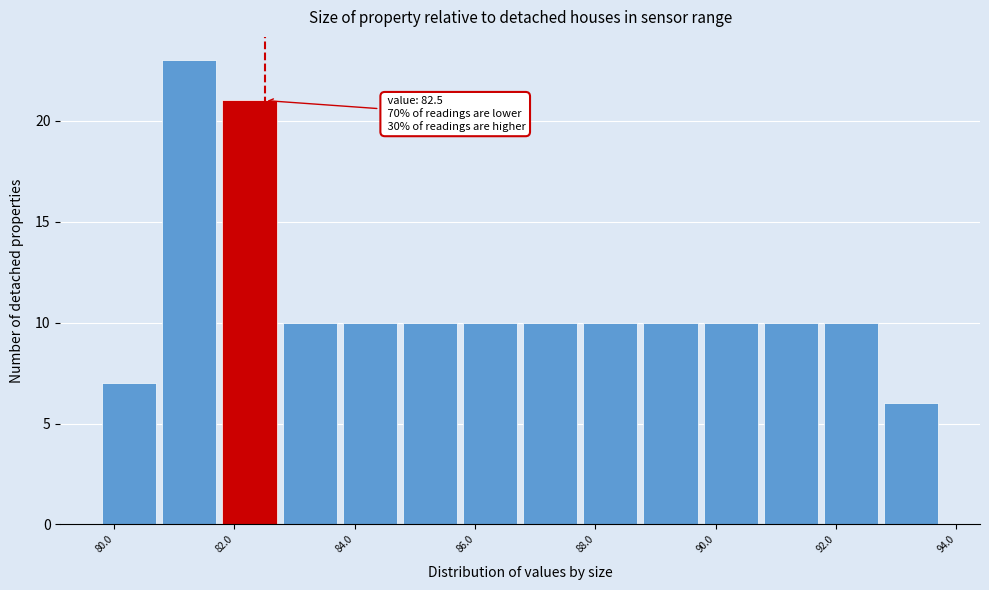

Over which range of the x-axis is the bar tallest?

80.8 to 81.8